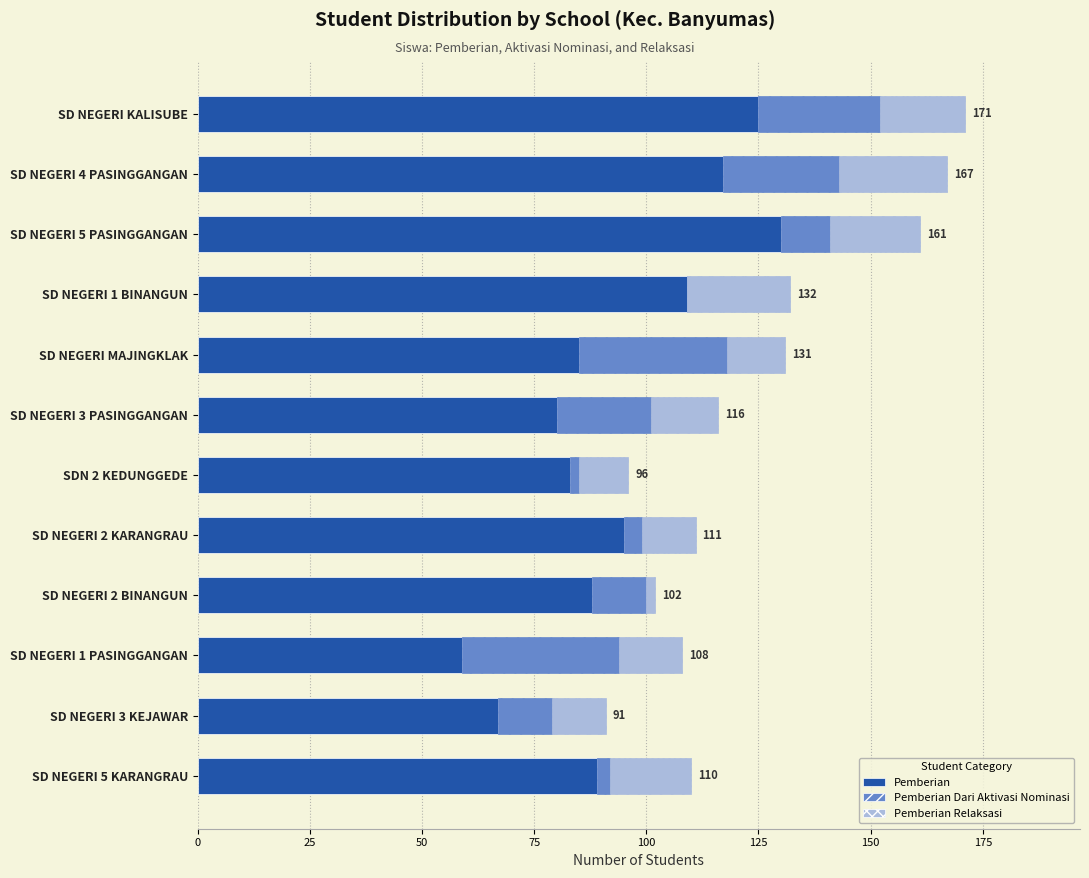

What are all the series names shown in the legend?

Pemberian, Pemberian Dari Aktivasi Nominasi, Pemberian Relaksasi